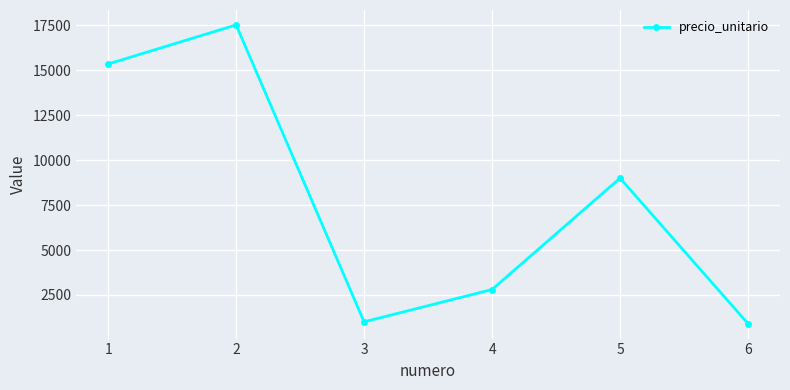

What is the difference between the second highest and second lowest values?

14355